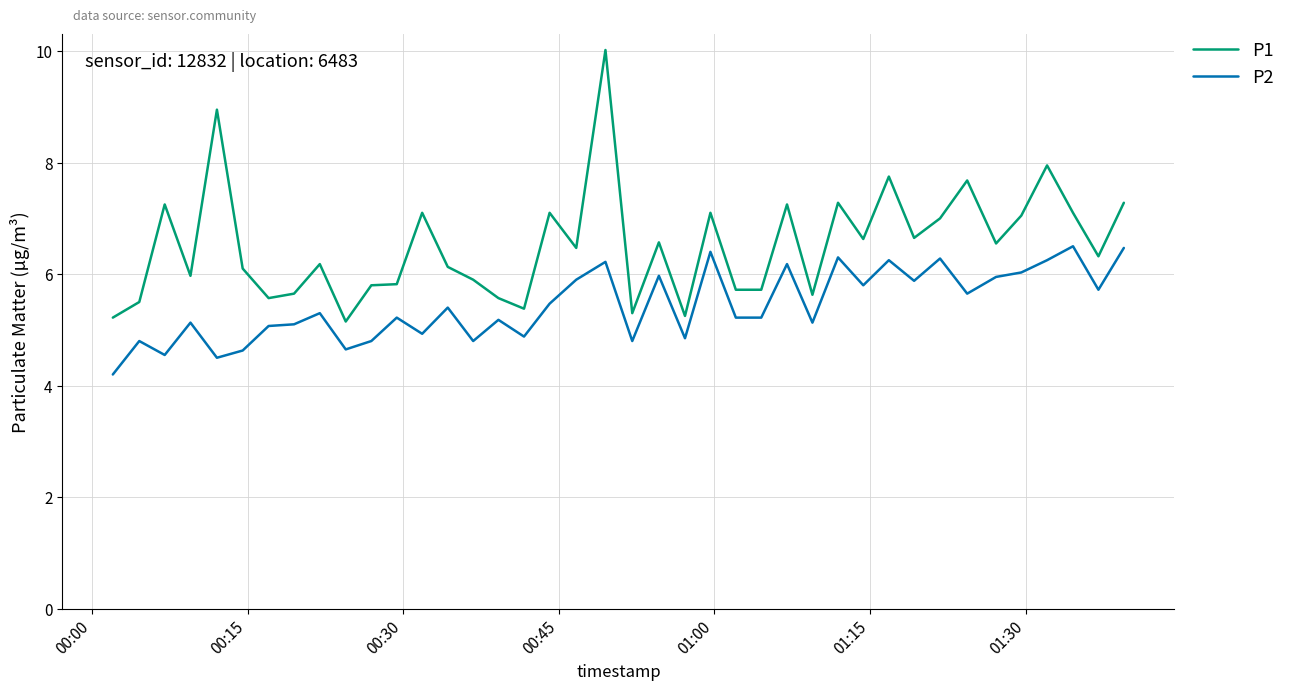

List the series in order of their peak value, lowest first.

P2, P1